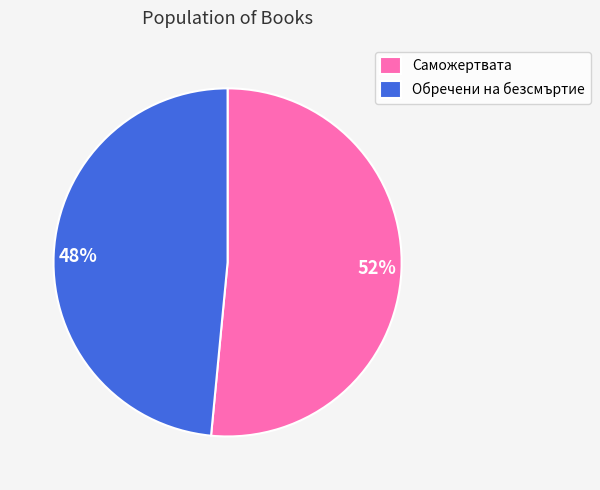

Which has a higher value, 52% or 48%?

52%